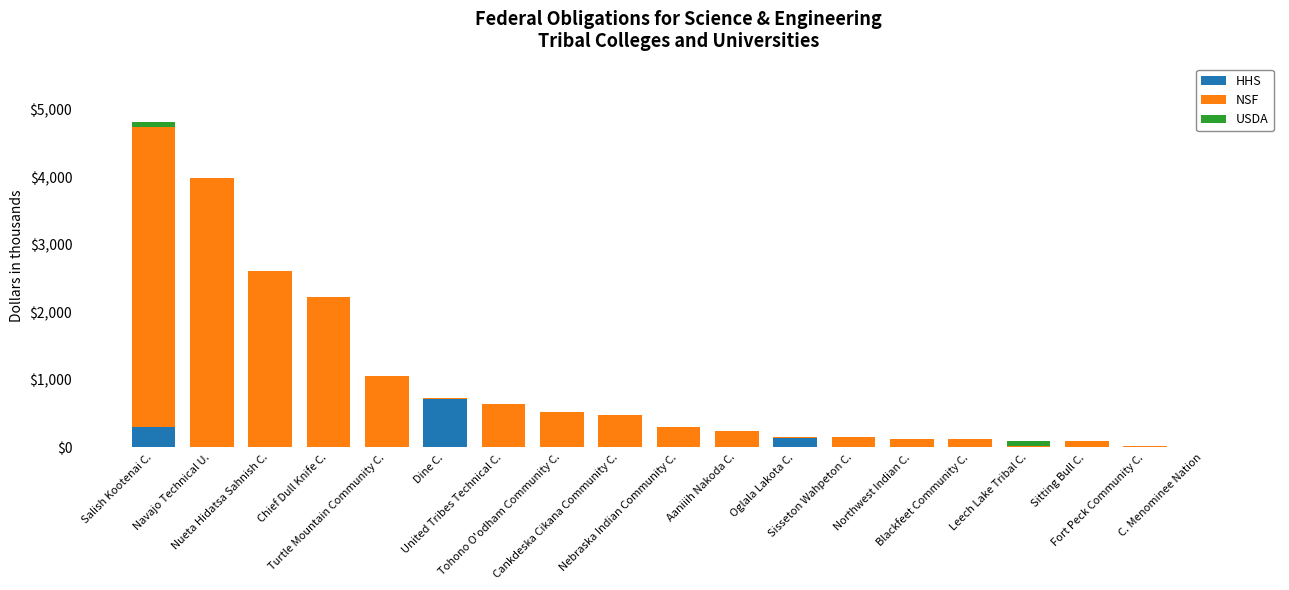

How many values in the HHS series exceed 0?

3